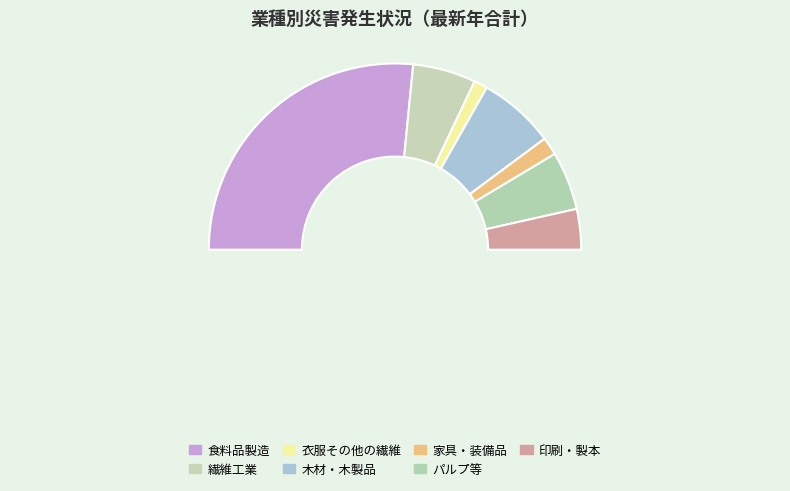

What portion of the pie excludes 印刷・製本?

93.0%